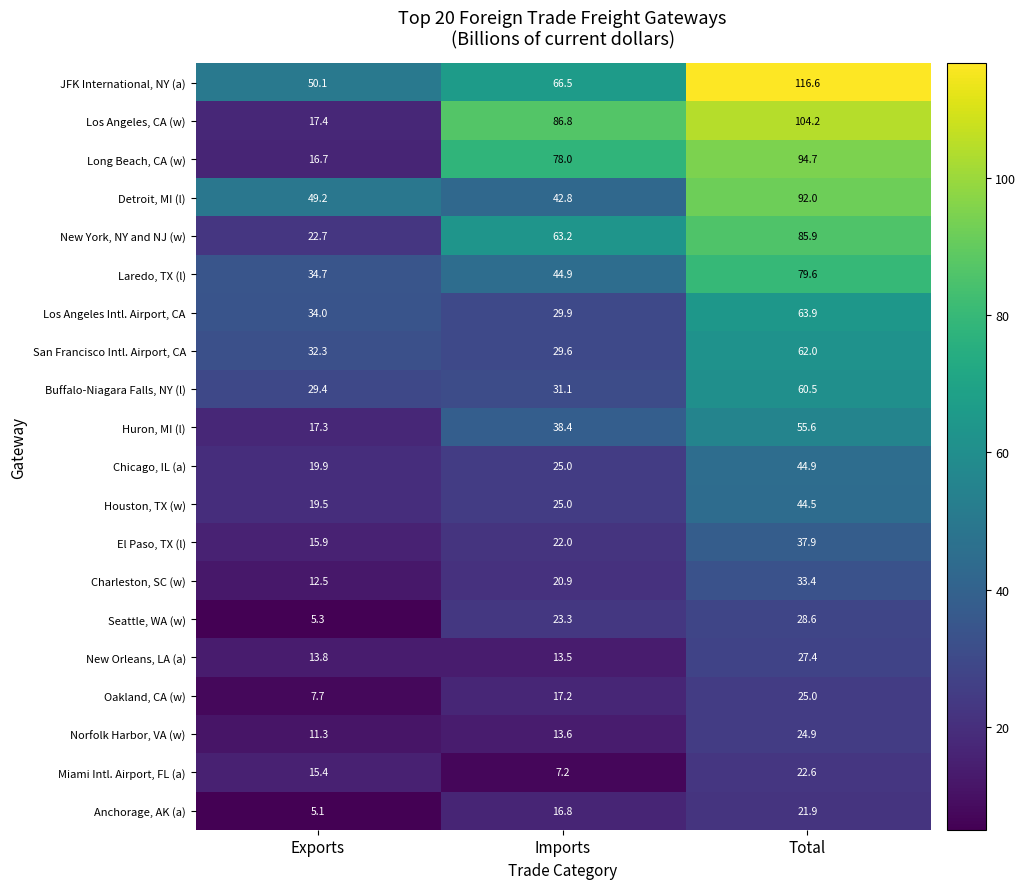

What is the difference between the second highest and minimum values in the Buffalo-Niagara Falls, NY (l) series?

1.7